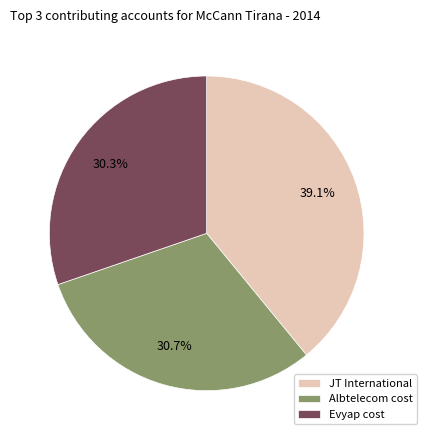

What is the largest slice in the pie chart?

JT International